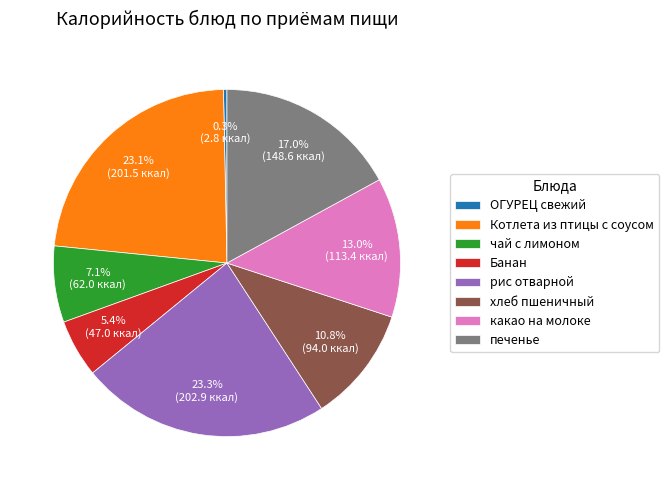

How many slices are in this pie chart?

8